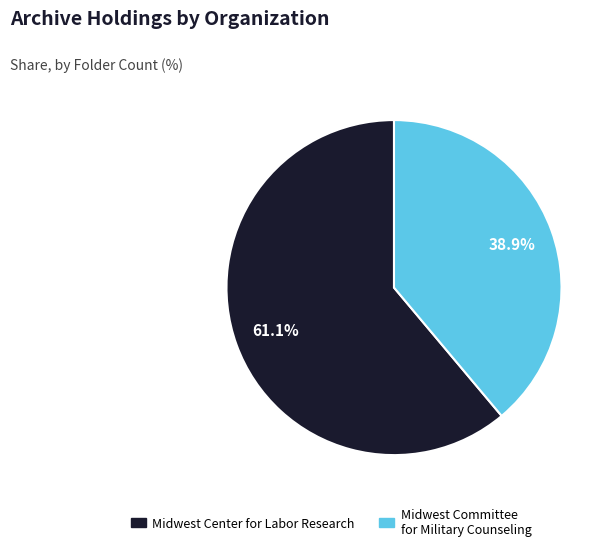

What percentage is the Midwest Committee for Military Counseling slice, to the nearest percent?

39%